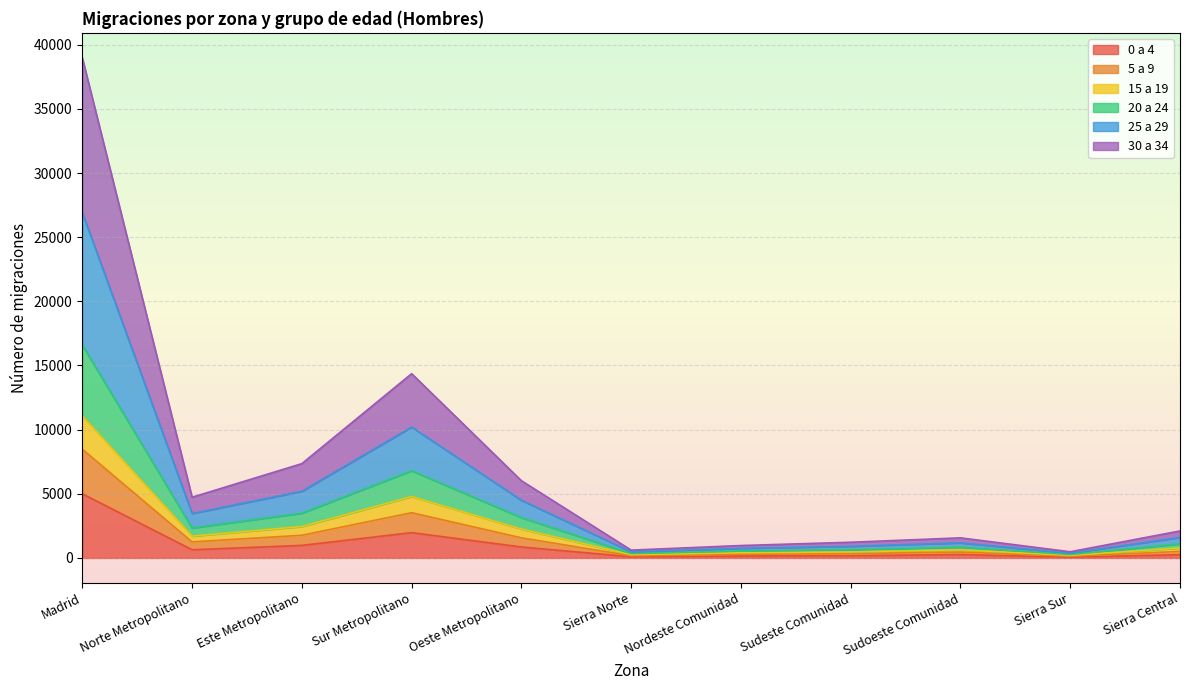

Which category has the highest value in the 0 a 4 series?

Madrid